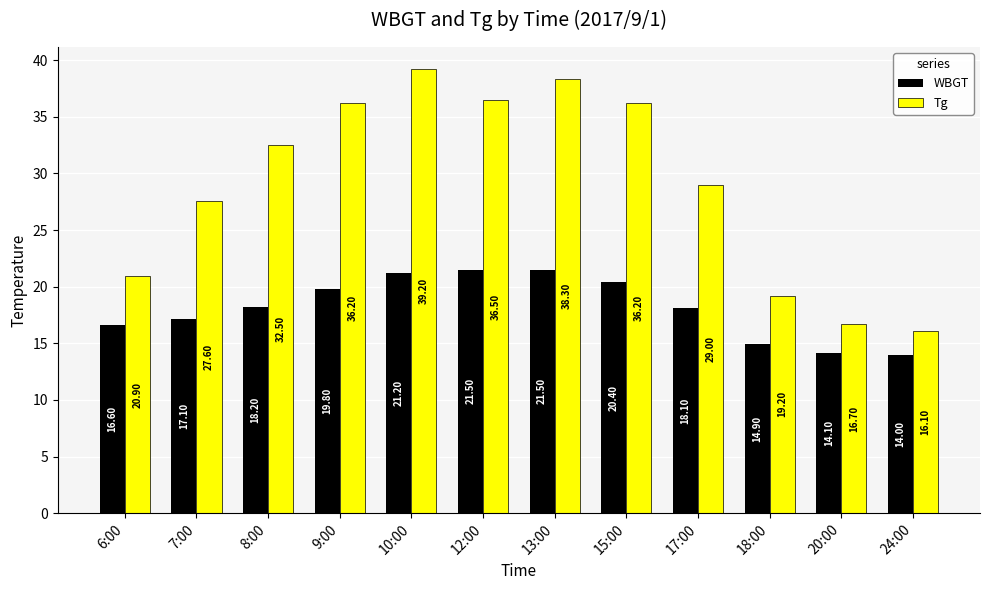

Rank the series at 15:00 from lowest to highest value.

WBGT, Tg